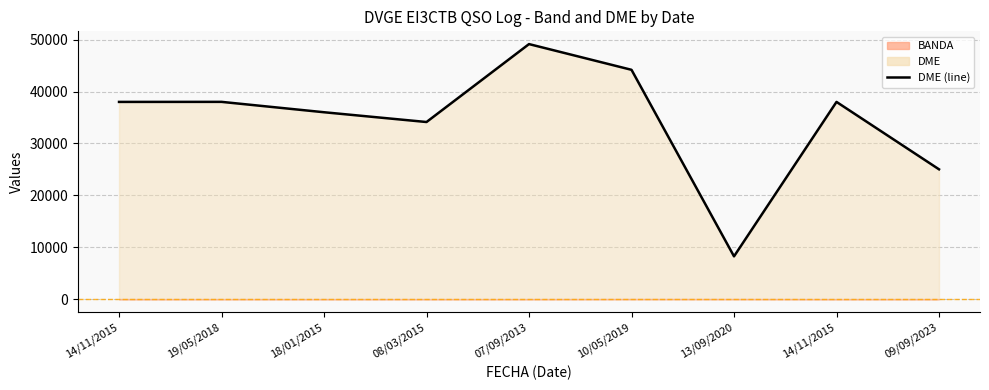

At which category does the data reach its first local peak?

19/05/2018